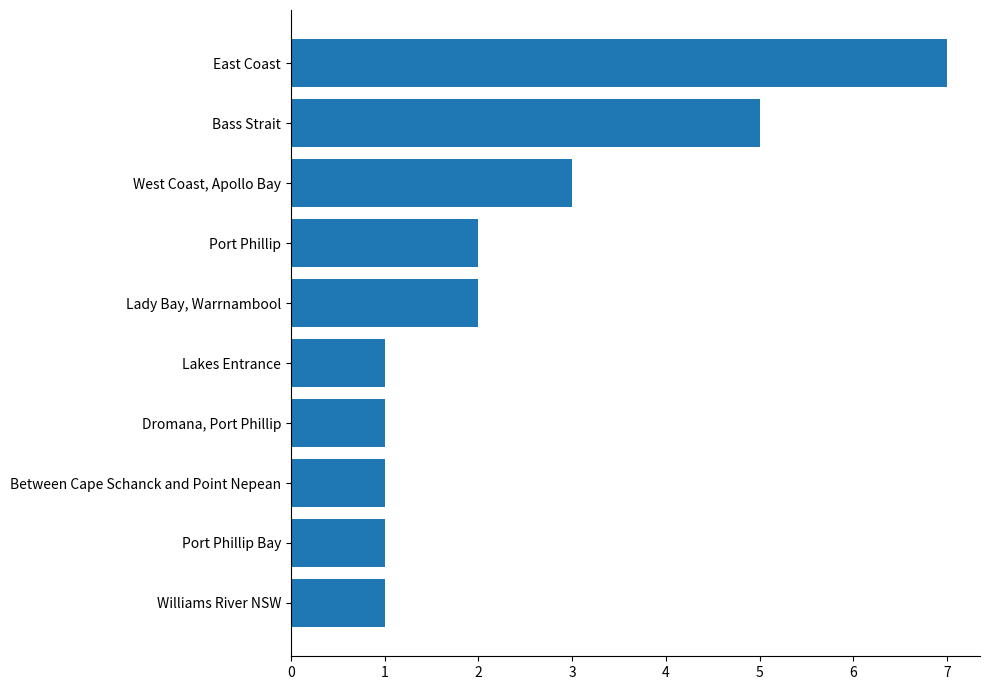

Approximately how many times larger is the value at Williams River NSW compared to Lady Bay, Warrnambool?

0.5